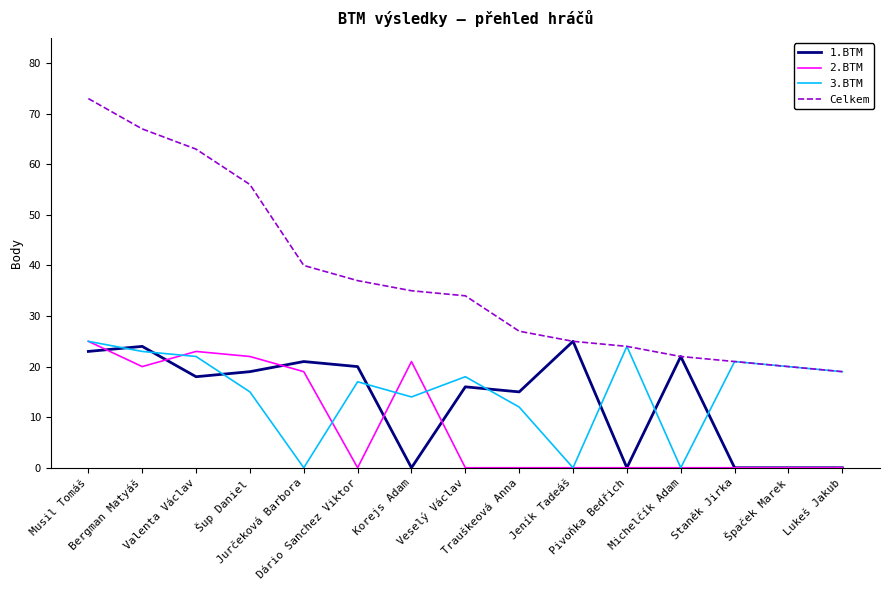

The value of Celkem at Michelčík Adam is 22. True or false?

True